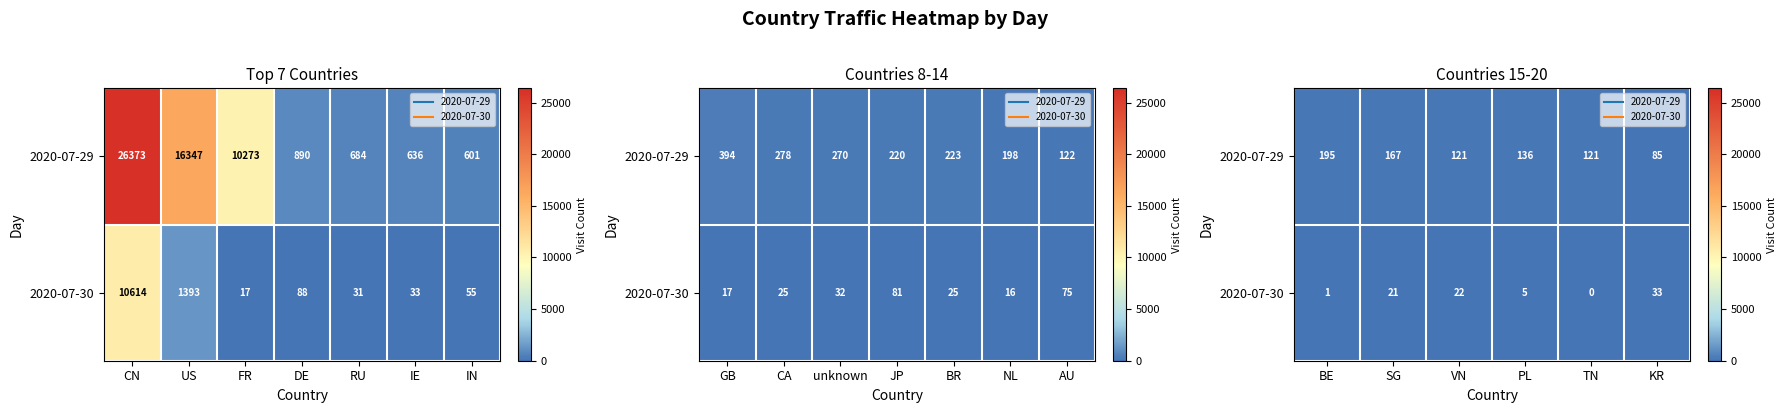

At which category is the sum across all series the highest?

BE